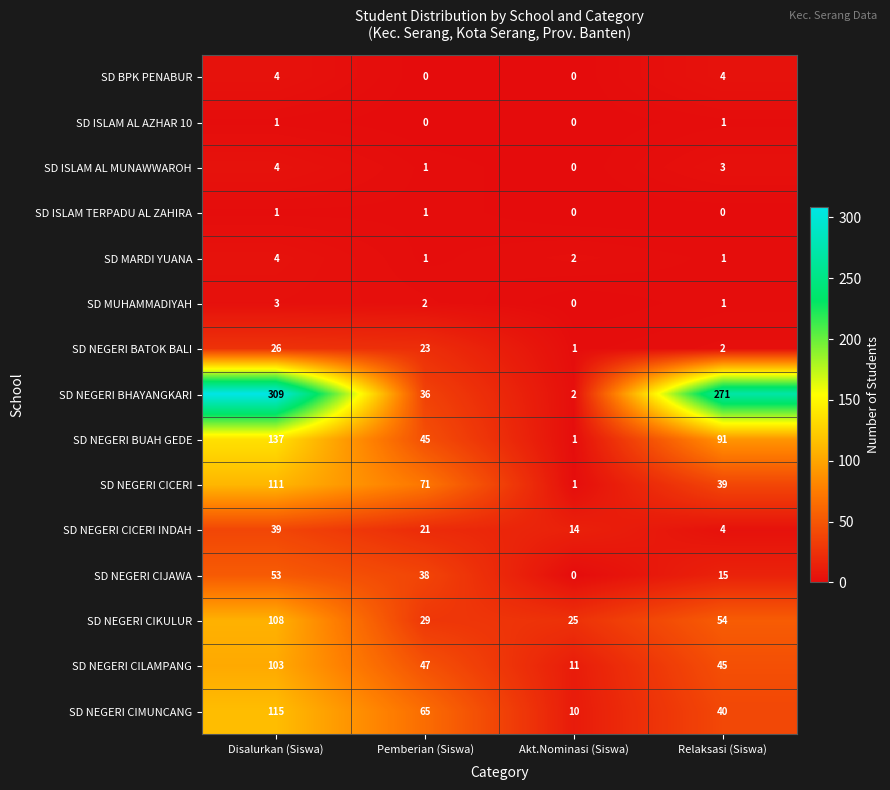

True or false: SD NEGERI BUAH GEDE has a value of 45 at Pemberian (Siswa).

True